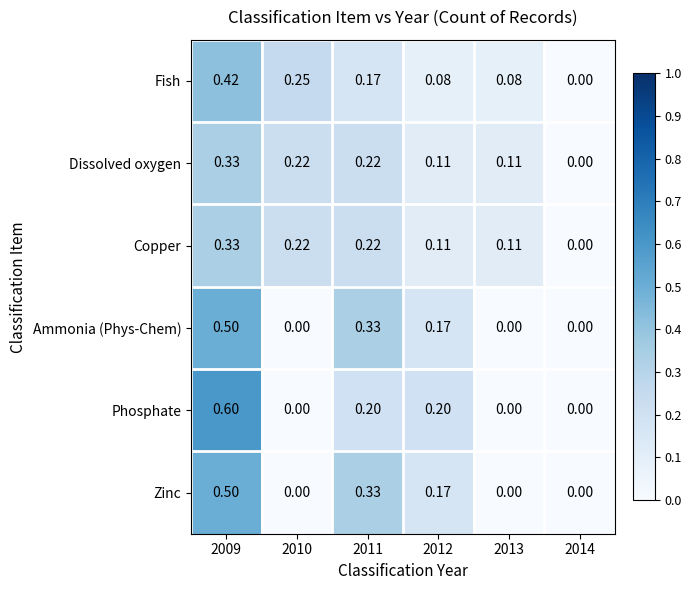

Which series has the largest range (max minus min)?

Phosphate